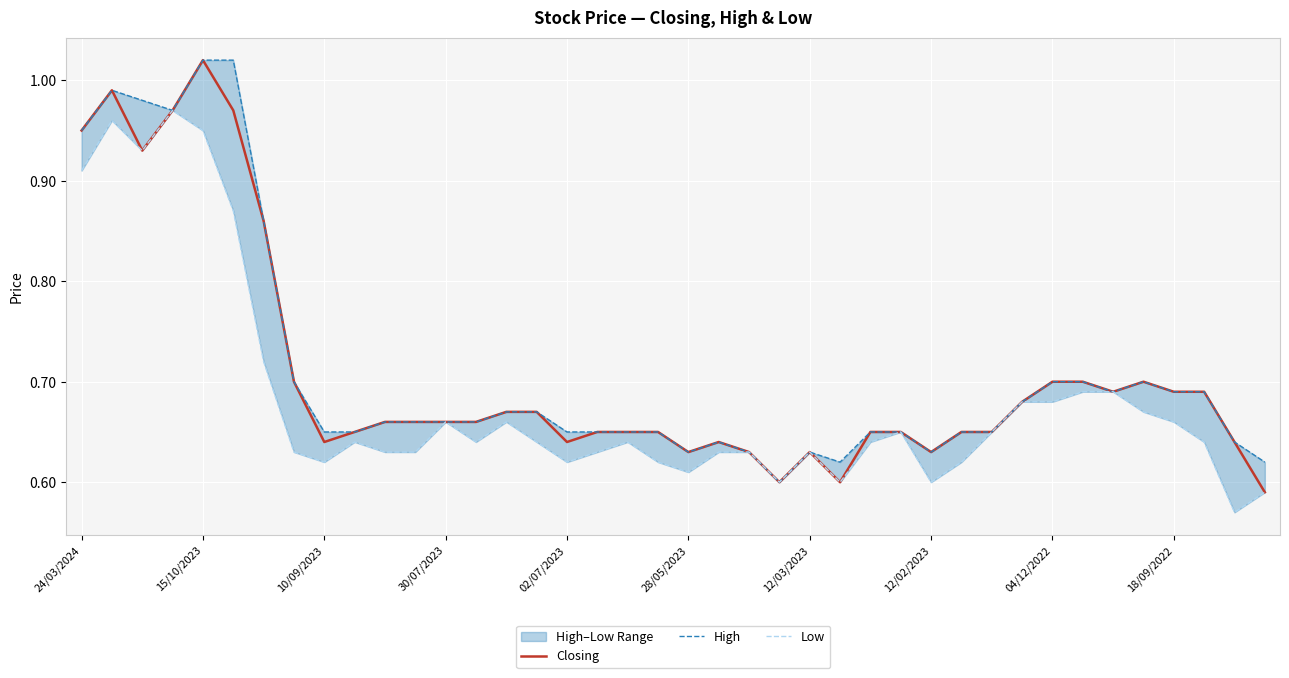

At which label is Closing closest to 0?

39